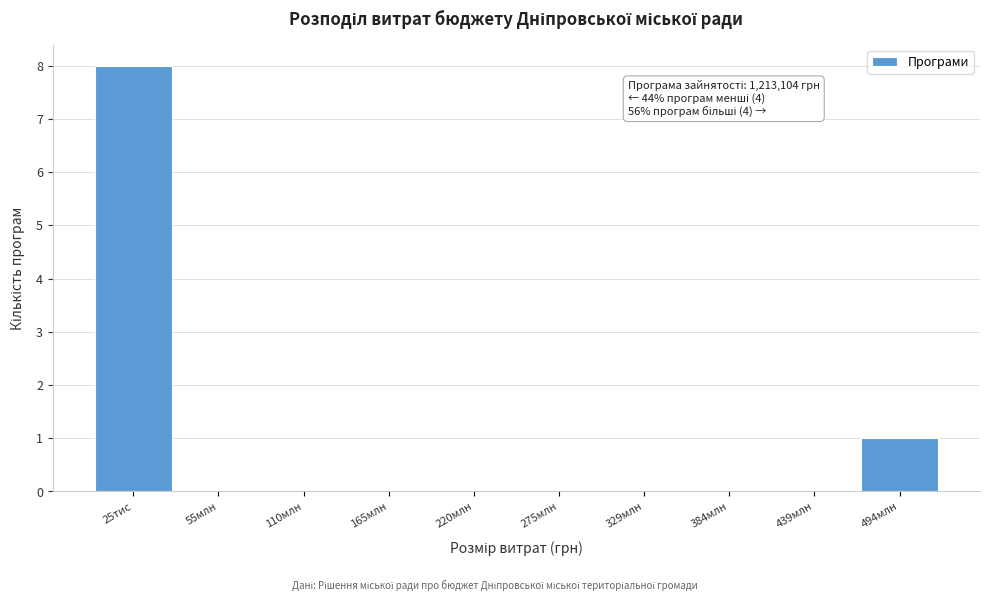

Reading left to right, list all the values displayed in this chart.

25тис=8	55млн=0	110млн=0	165млн=0	220млн=0	275млн=0	329млн=0	384млн=0	439млн=0	494млн=1